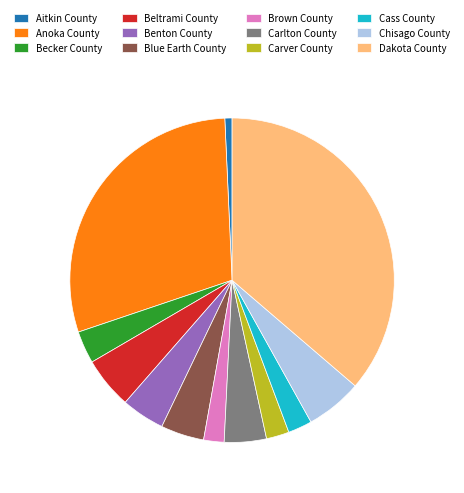

Do Aitkin County and Anoka County together represent more than half of the pie?

No